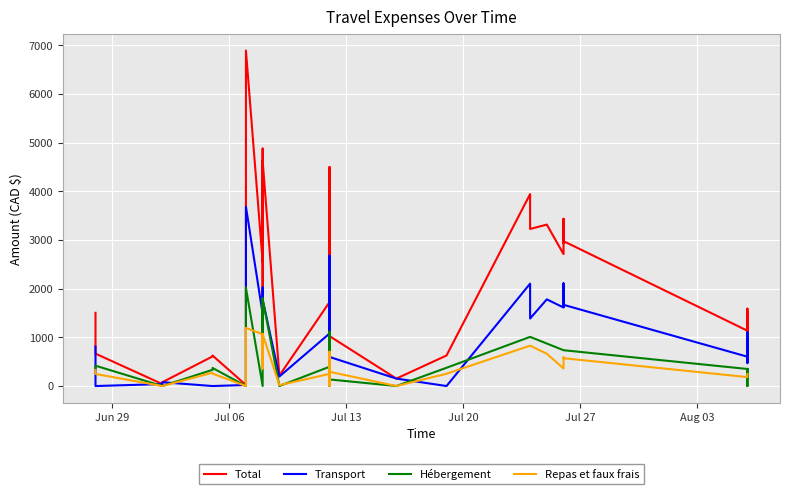

True or false: Hébergement and Repas et faux frais cross at least once.

True